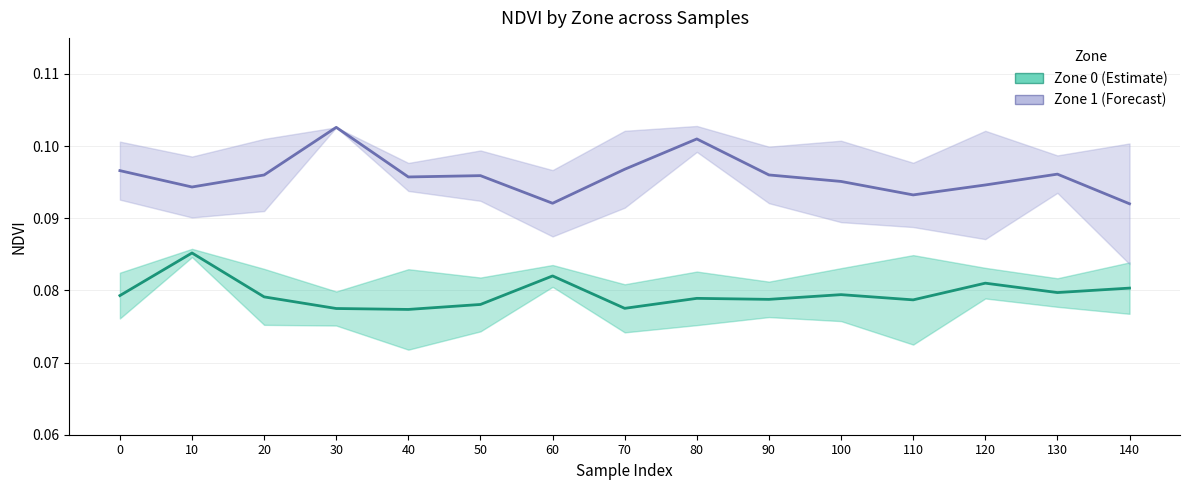

How many lines are shown in the chart?

2